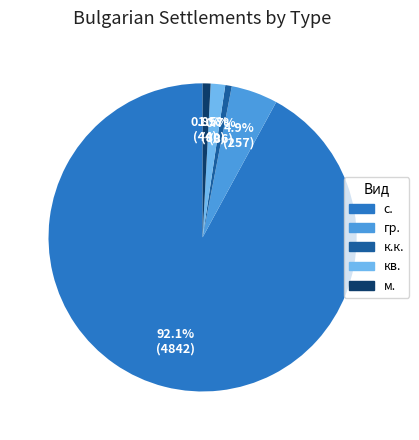

Count the number of slices in the pie.

5